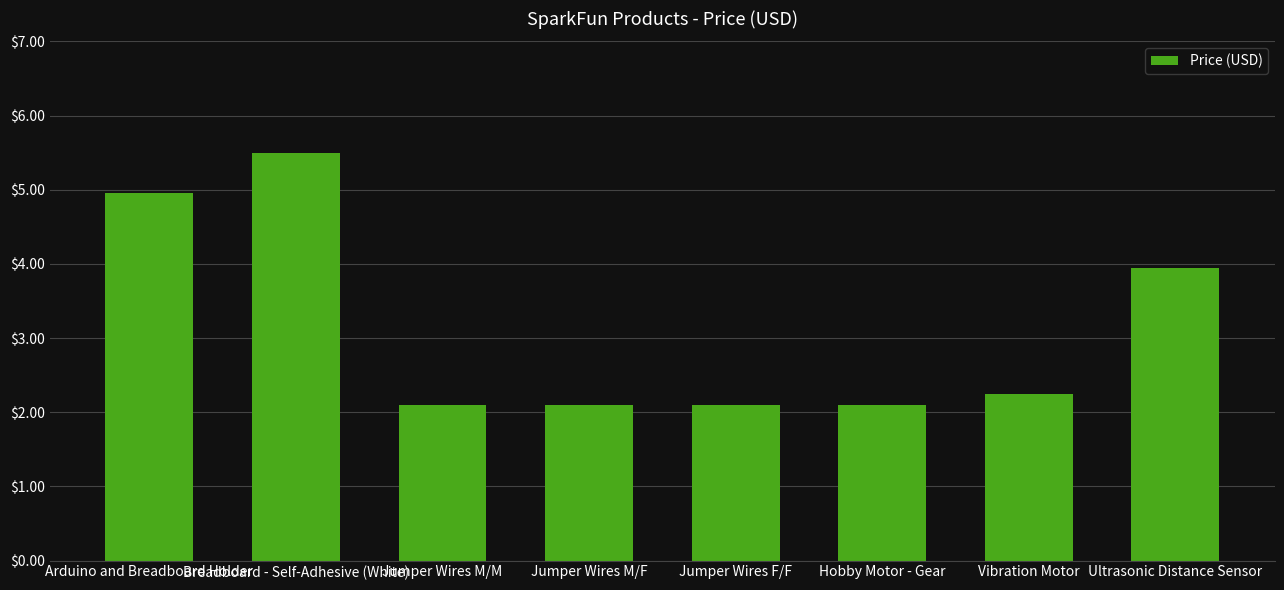

What is the label of the 7th bar from the left?

Vibration Motor